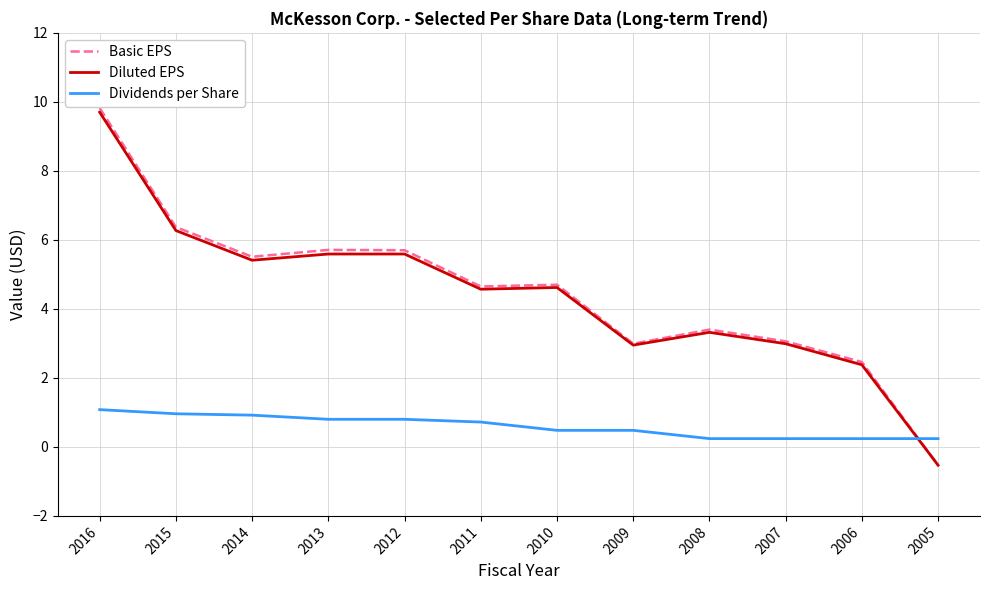

Is it true that Diluted EPS equals 4.6 at 2010?

True